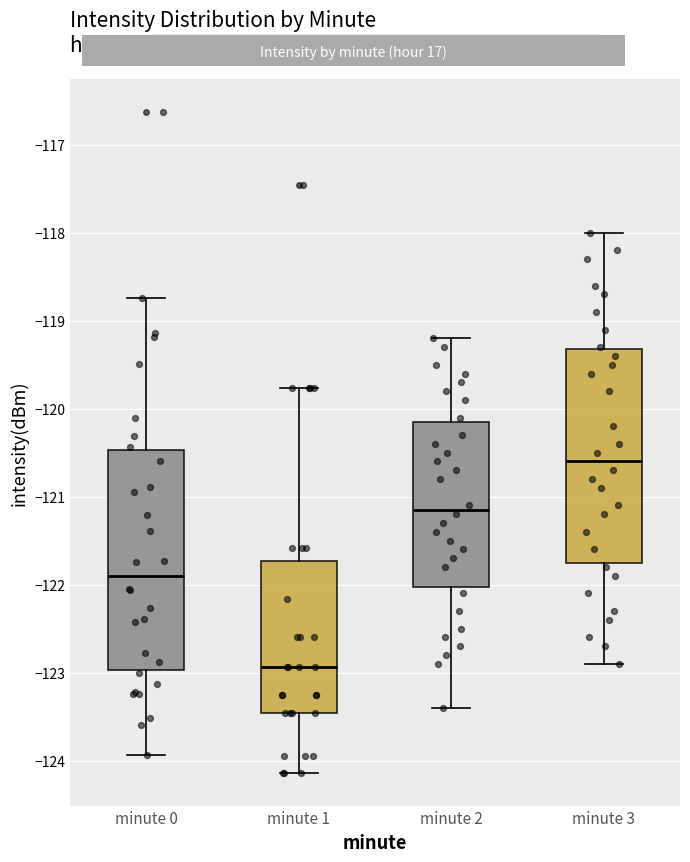

Where does the median line of the box for minute 1 sit on the y-axis? The values are not printed on the chart, so give them approximately, as read against the axis.

-122.9